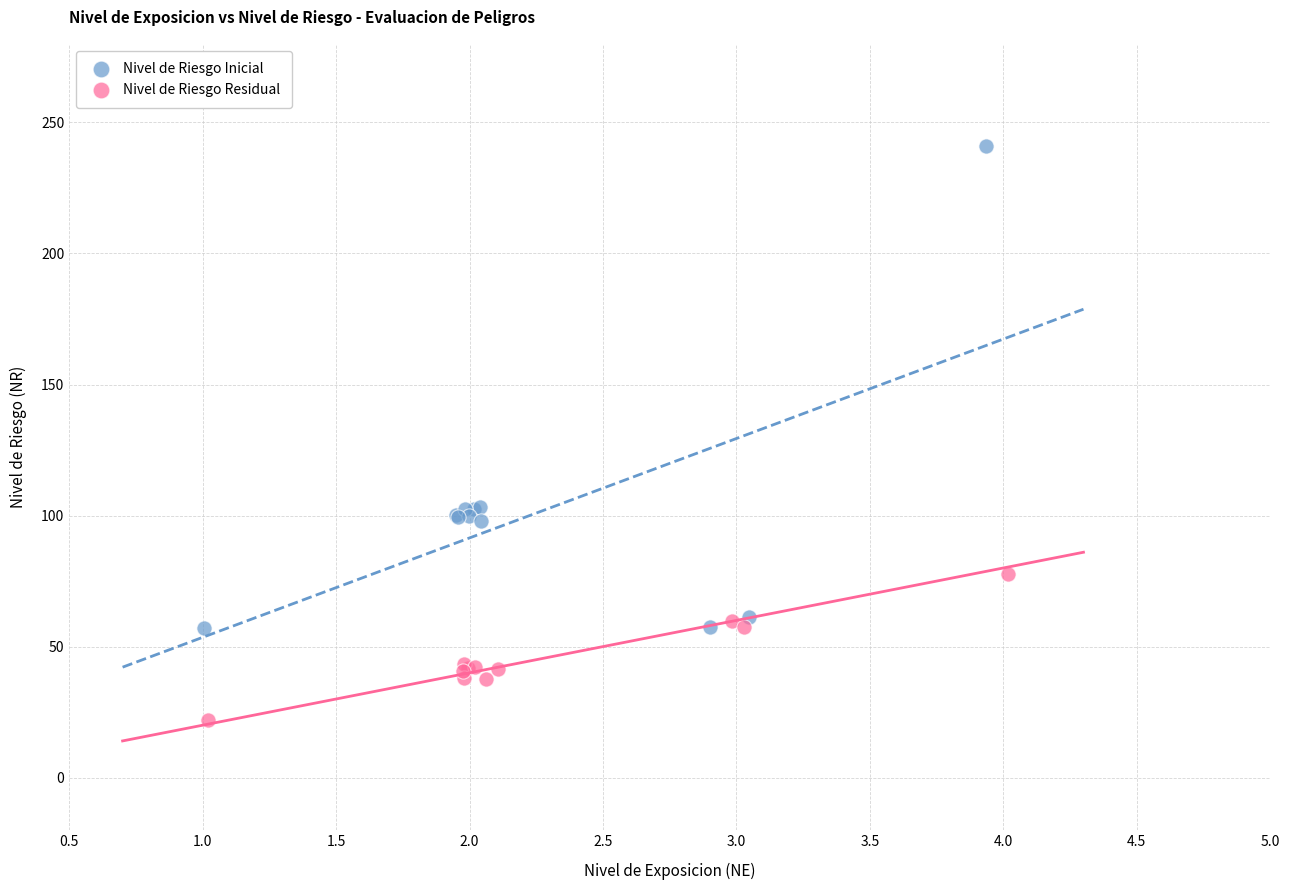

Which series reaches the maximum Y coordinate?

Nivel de Riesgo Inicial